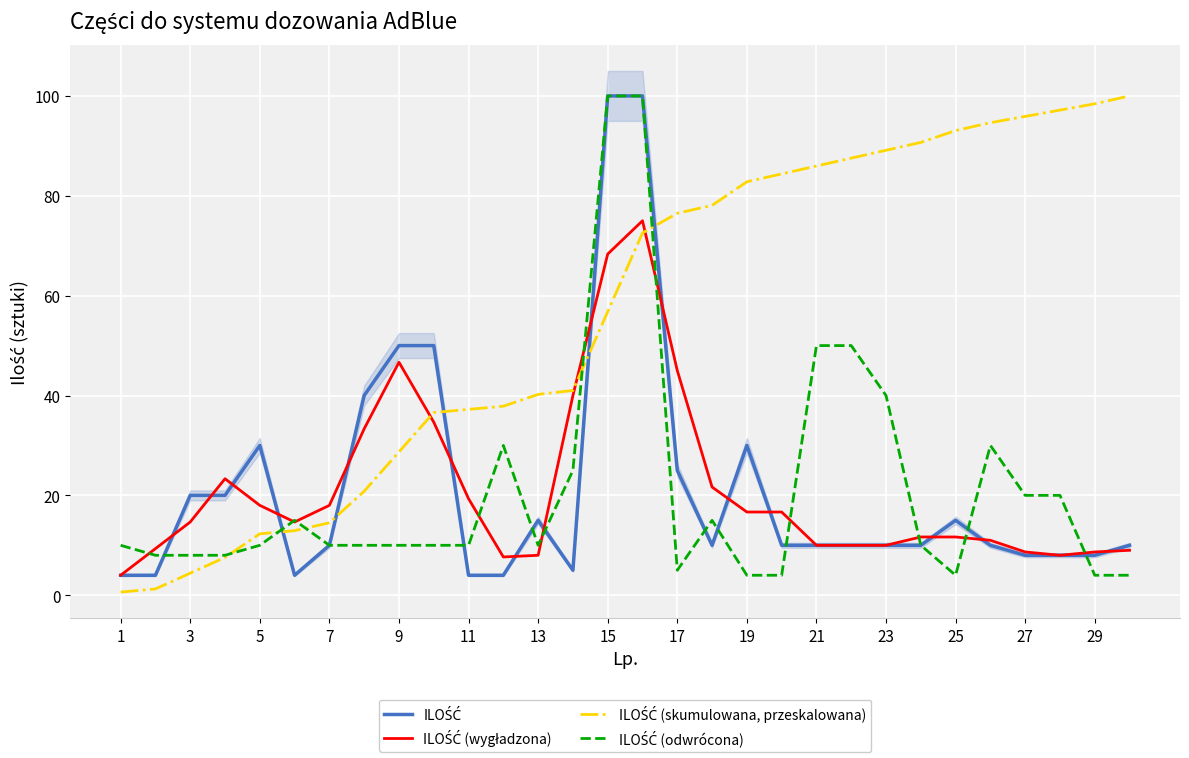

How many times do ILOŚĆ (wygładzona) and ILOŚĆ (odwrócona) cross each other?

11